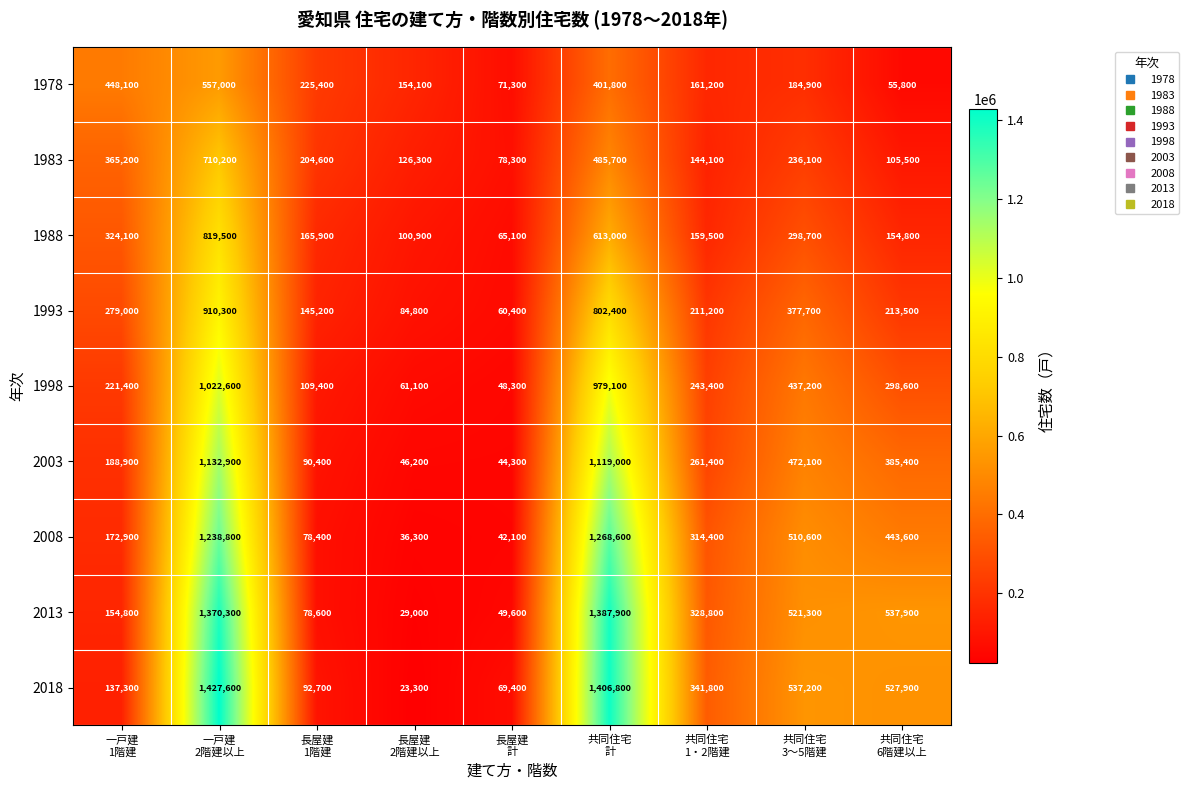

Which series has the largest range (max minus min)?

2018